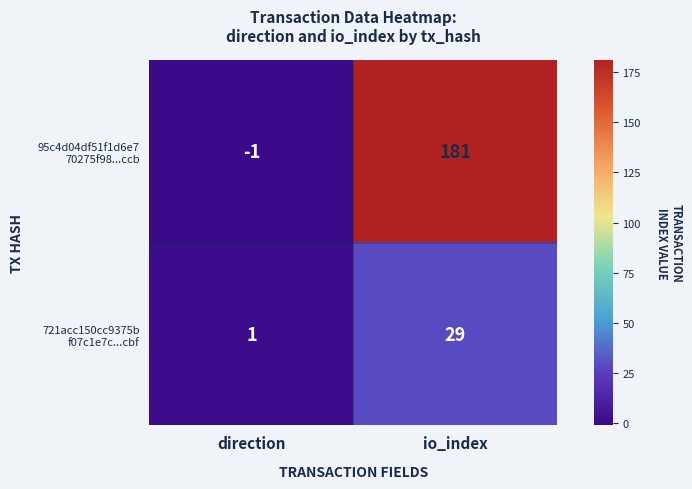

What is the greatest value displayed?

181